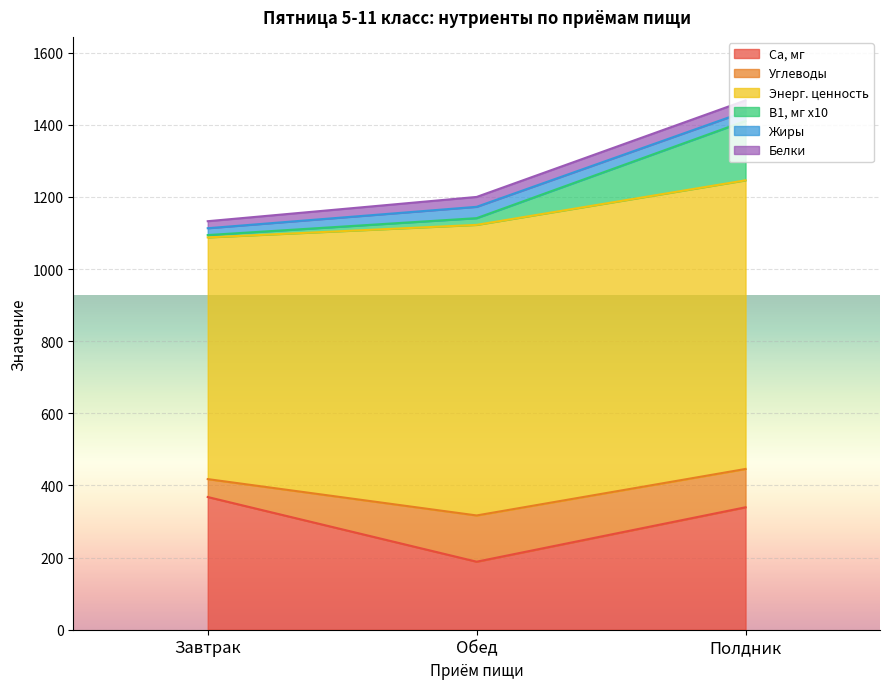

Where does the Са, мг series first go above 339?

Завтрак